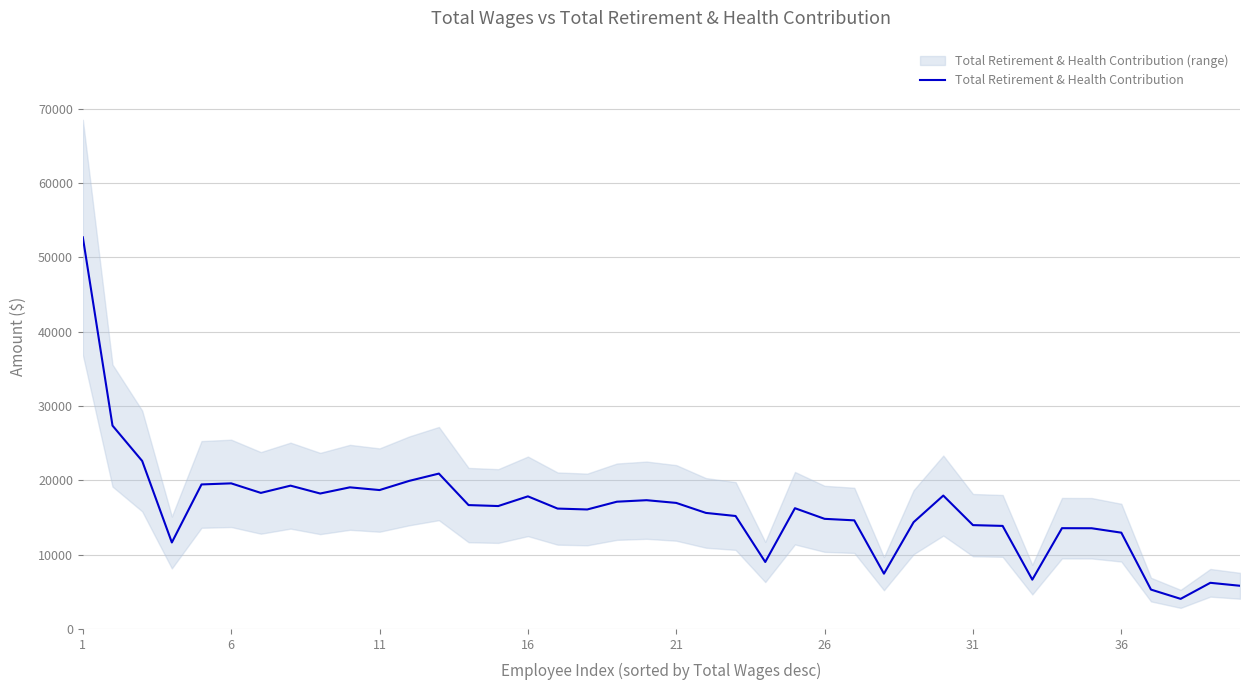

What is the maximum value for Total Retirement & Health Contribution?

52706